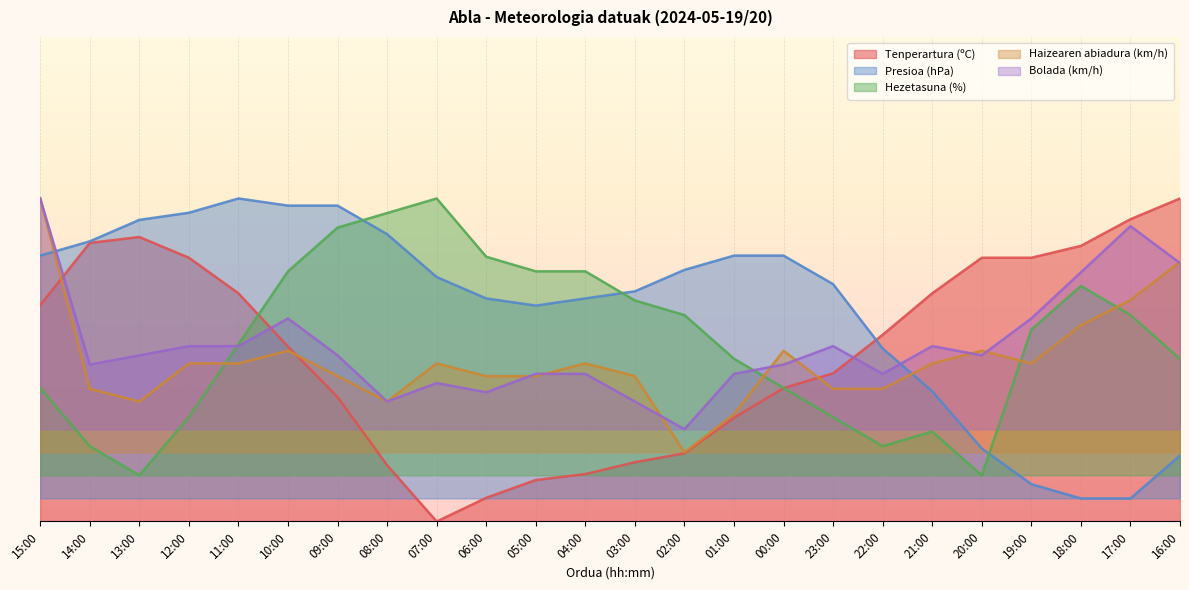

How many lines are shown in the chart?

5